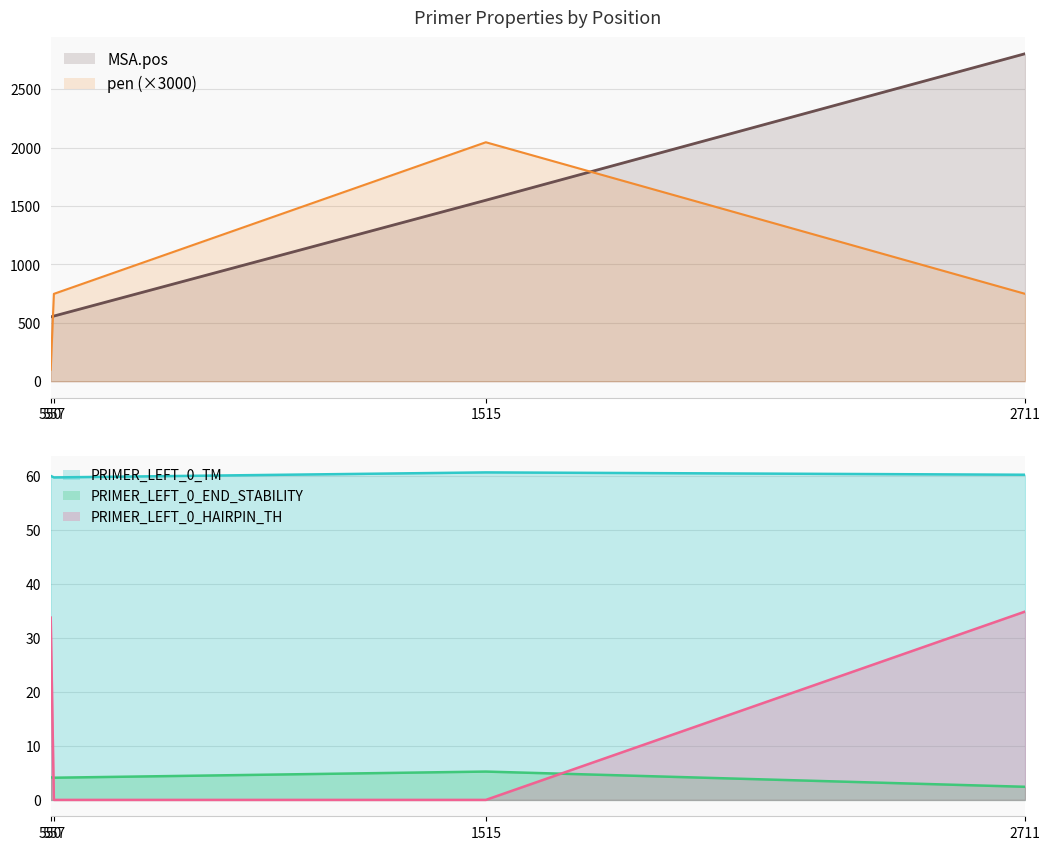

At which category is the sum across all series the highest?

1515